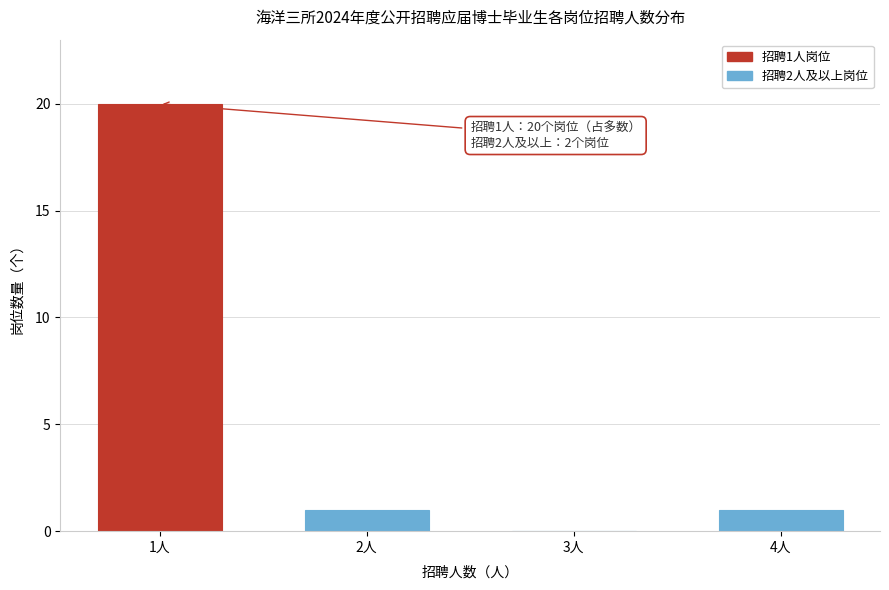

Reading left to right, list all the values displayed in this chart.

1人=20	2人=1	3人=0	4人=1